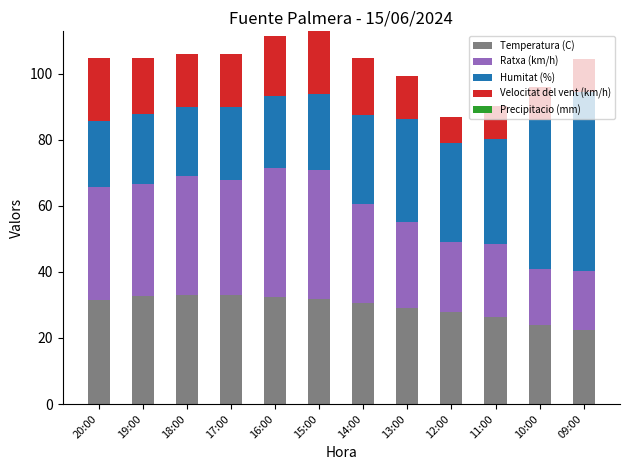

What is the total value across all series at 16:00?

111.3